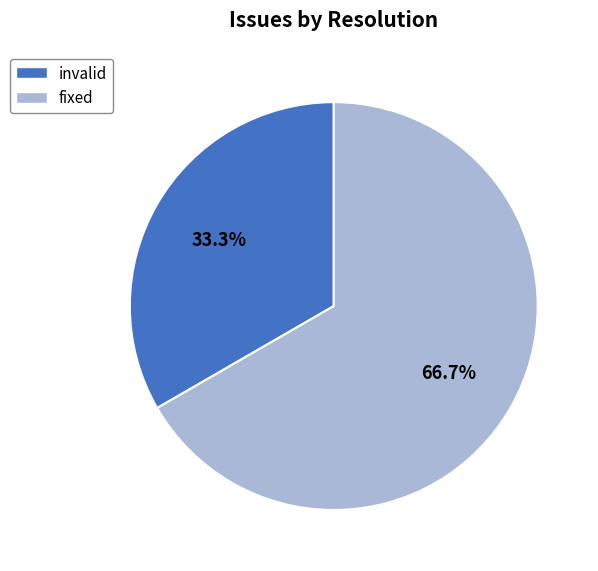

What is the ratio of the value at fixed to the value at invalid?

2.0